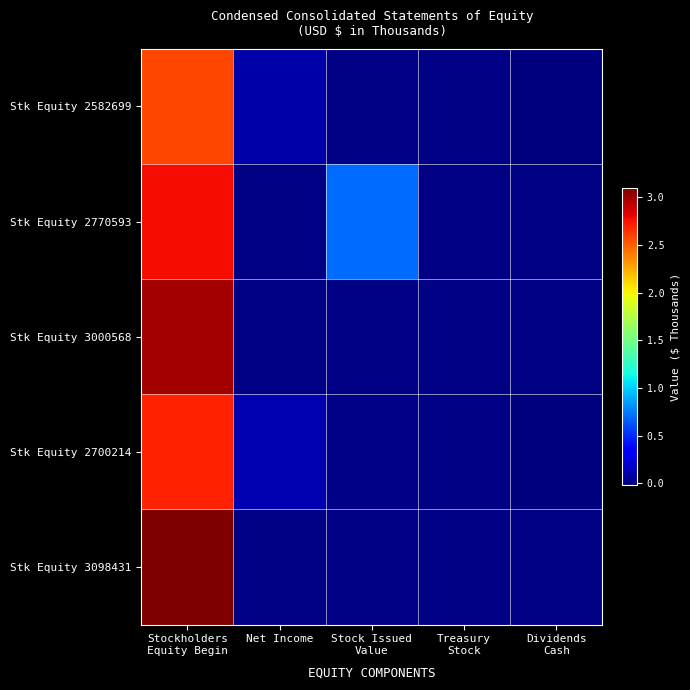

Reading left to right, extract all data points from this chart.

Stk Equity 2582699: Stockholders
Equity Begin=2582699	Net Income=90828	Stock Issued
Value=-321	Treasury
Stock=0	Dividends
Cash=-20696
Stk Equity 2770593: Stockholders
Equity Begin=2770593	Net Income=0	Stock Issued
Value=700000	Treasury
Stock=0	Dividends
Cash=0
Stk Equity 3000568: Stockholders
Equity Begin=3000568	Net Income=0	Stock Issued
Value=0	Treasury
Stock=0	Dividends
Cash=0
Stk Equity 2700214: Stockholders
Equity Begin=2700214	Net Income=113896	Stock Issued
Value=6209	Treasury
Stock=0	Dividends
Cash=-22348
Stk Equity 3098431: Stockholders
Equity Begin=3098431	Net Income=0	Stock Issued
Value=0	Treasury
Stock=0	Dividends
Cash=0